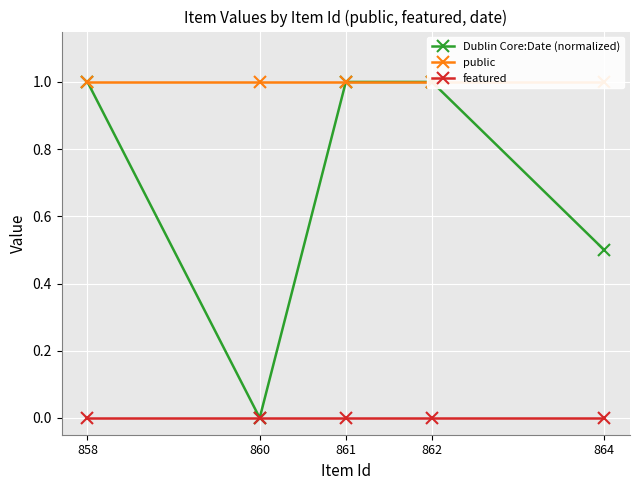

True or false: Dublin Core:Date (normalized) and featured cross at least once.

False